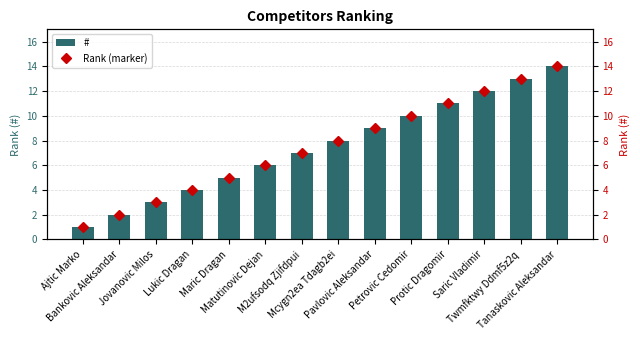

What position from the left is M2ufsodq Zjifdpui?

7